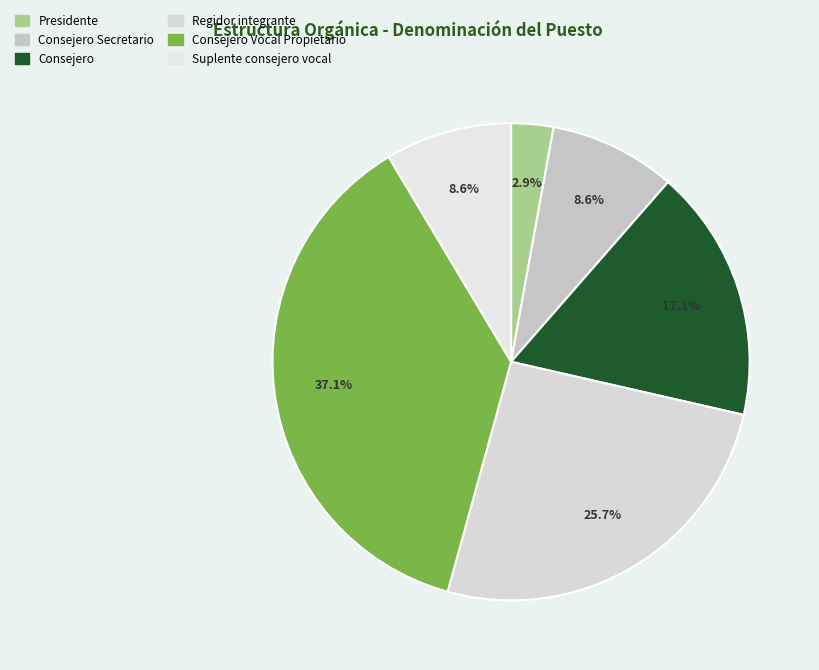

To the nearest percent, what is the average slice percentage?

17%